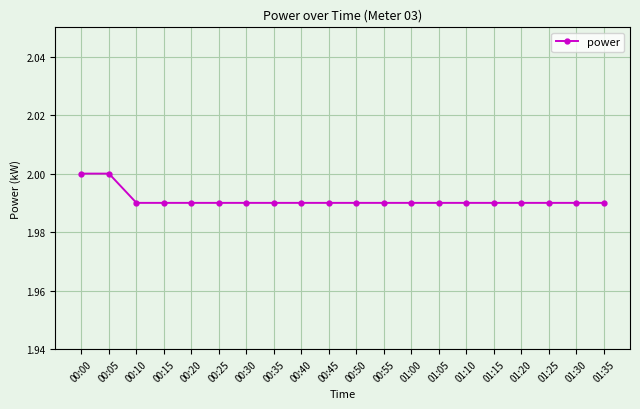

How many lines are shown in the chart?

1